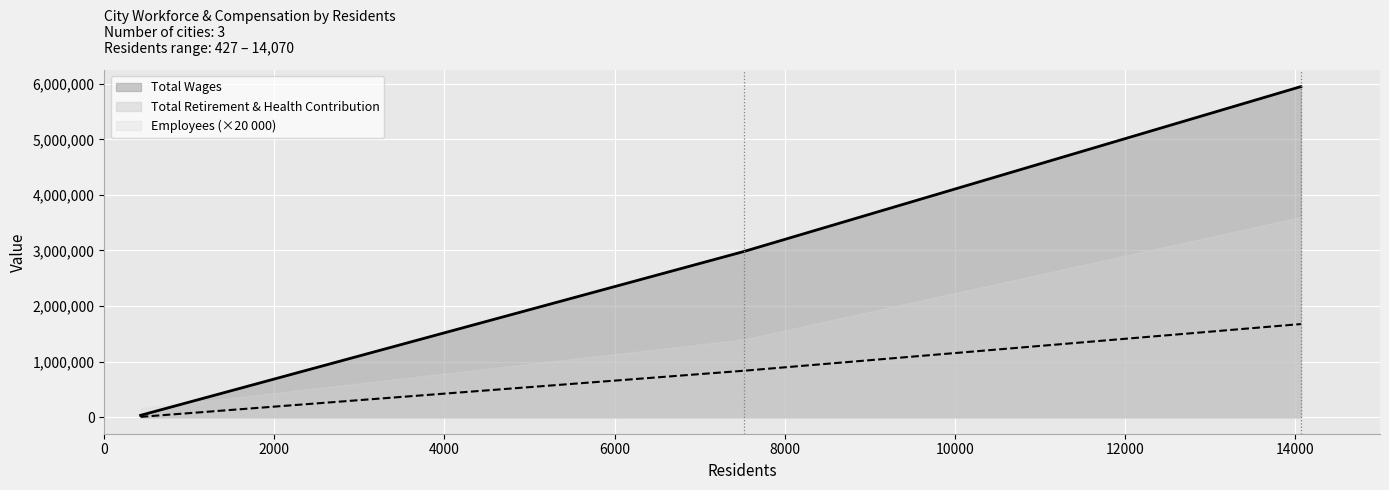

What is the sum of the Employees values at Tehama and Red Bluff?

1682059